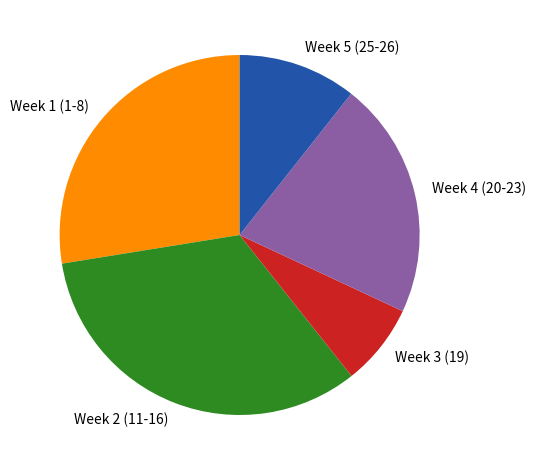

Count the number of slices in the pie.

5